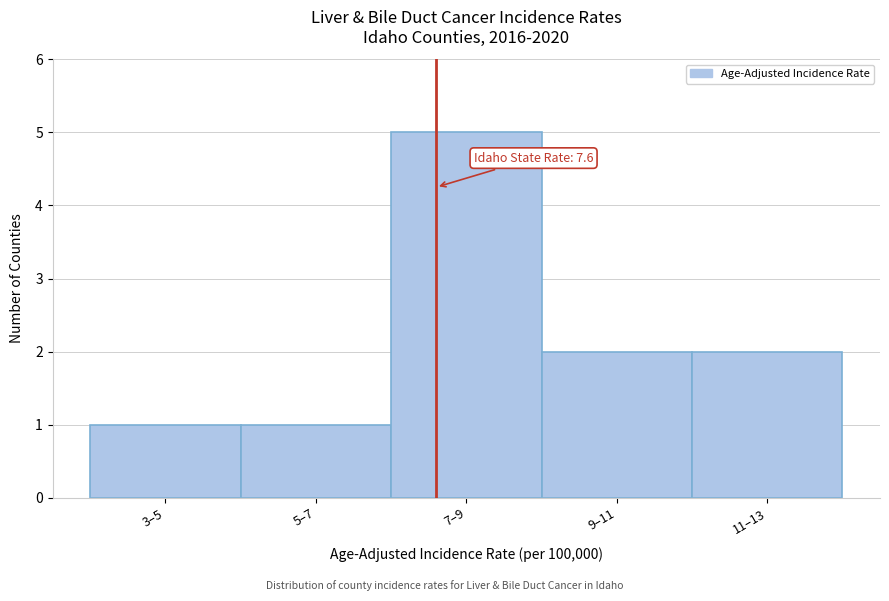

Reading left to right, what are all the values shown in this chart?

1	1	5	2	2